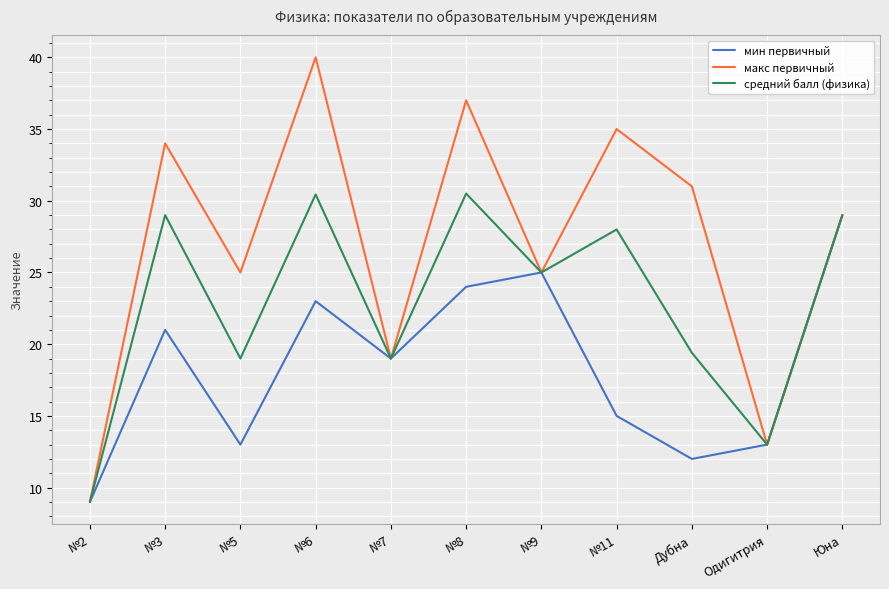

How many interior local valleys does the макс первичный series have?

4